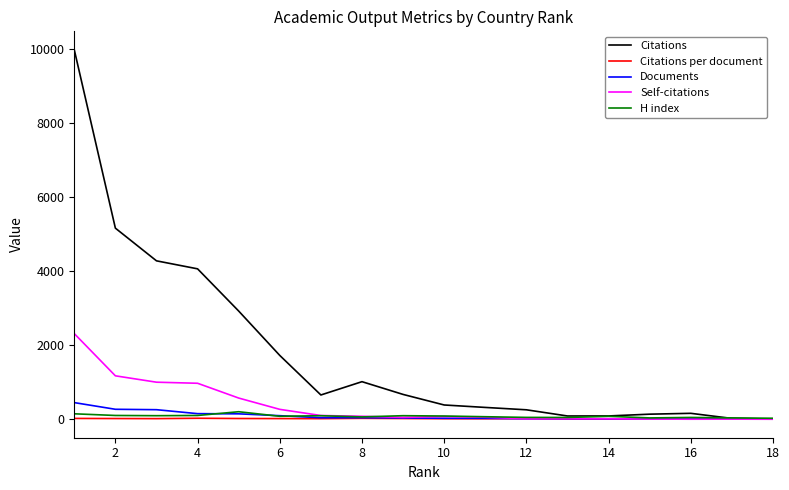

What is the greatest value displayed?

9970.0